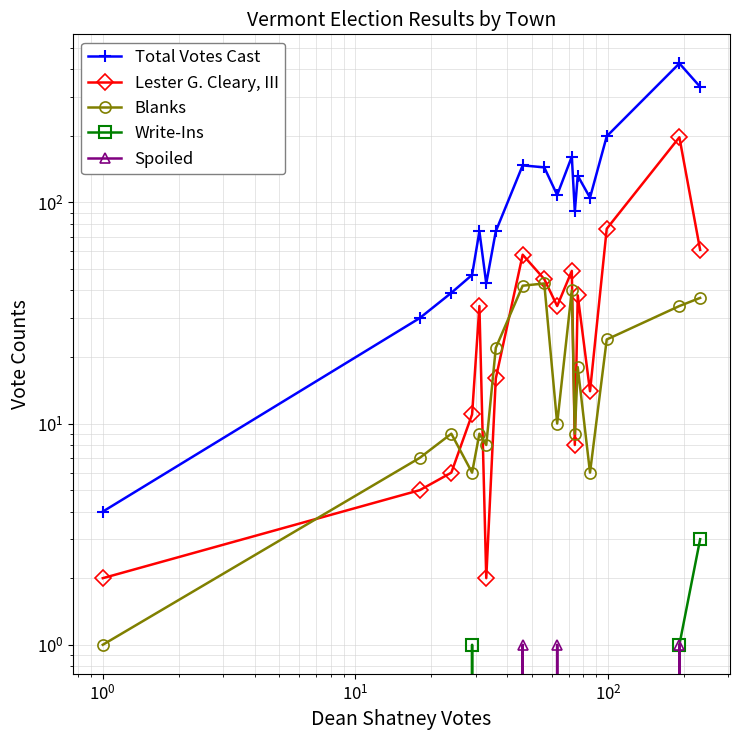

What is the sum of all Write-Ins values?

5